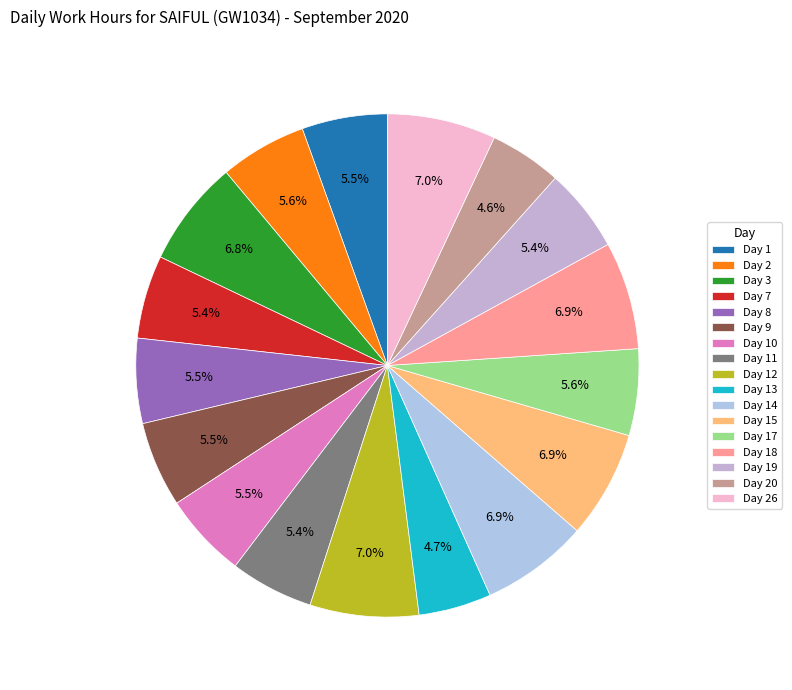

Between Day 1 and Day 9, which is larger?

Day 9